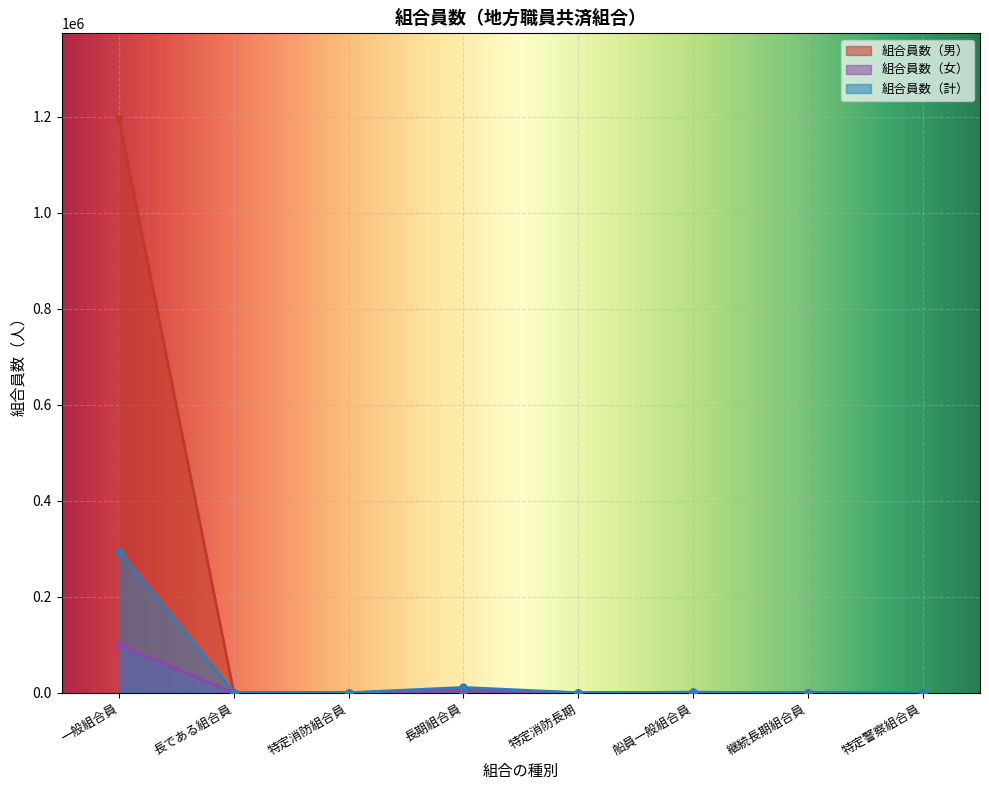

Rank the series by their average value, from lowest to highest.

組合員数（女）, 組合員数（計）, 組合員数（男）